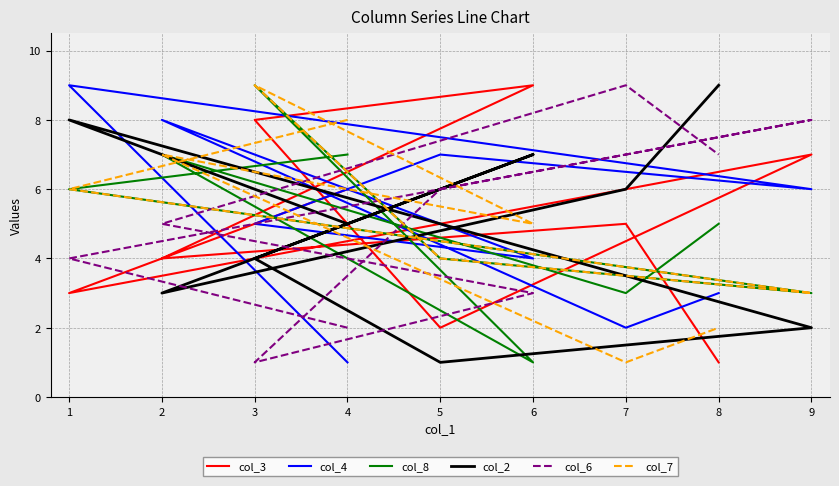

Which series ends up on top after the final intersection of col_4 and col_2?

col_2